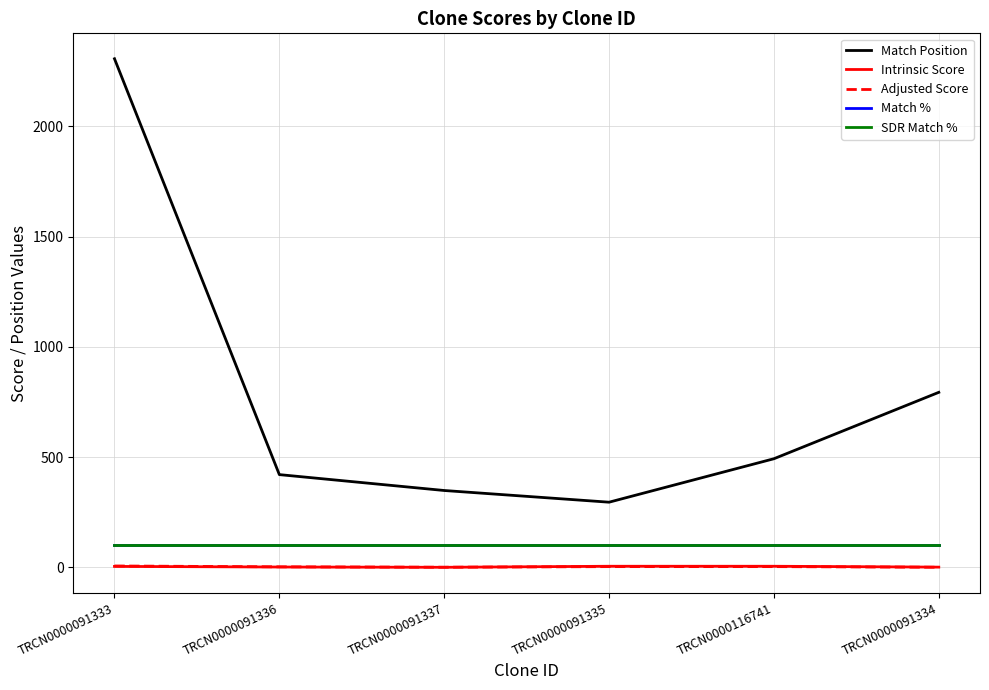

At which category does the chart reach its minimum across all series?

TRCN0000091337